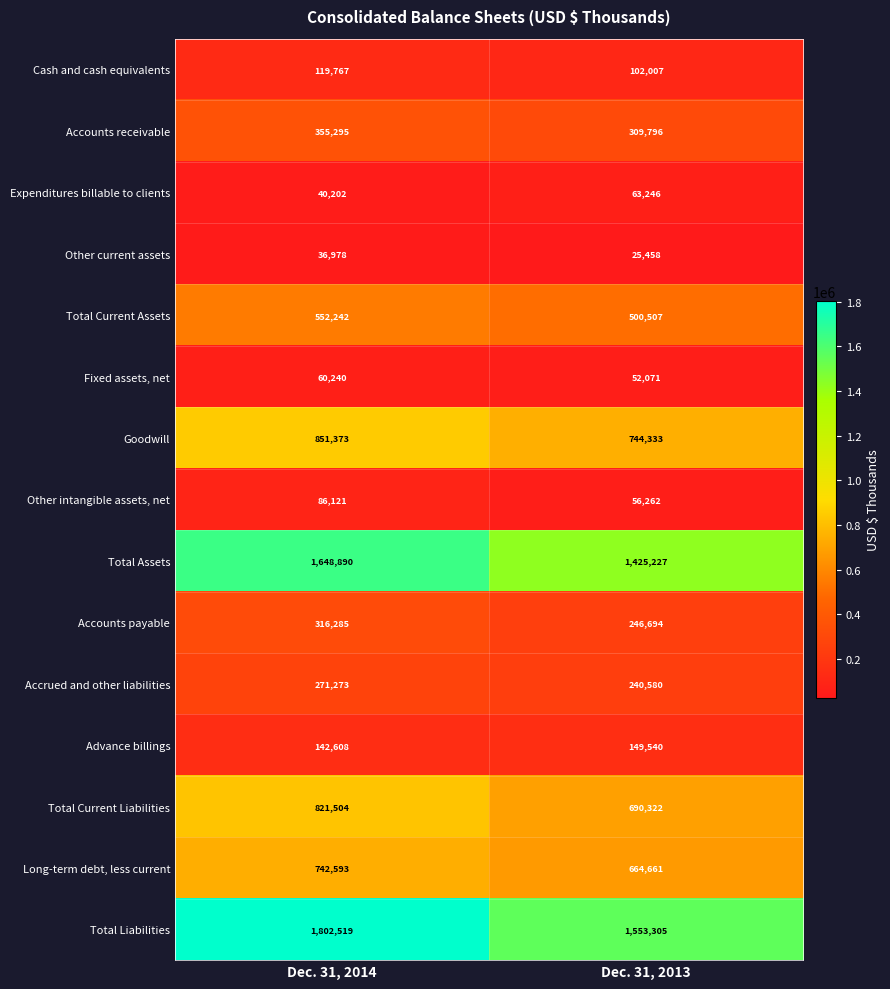

What is the total value across all series at Dec. 31, 2013?

6824009